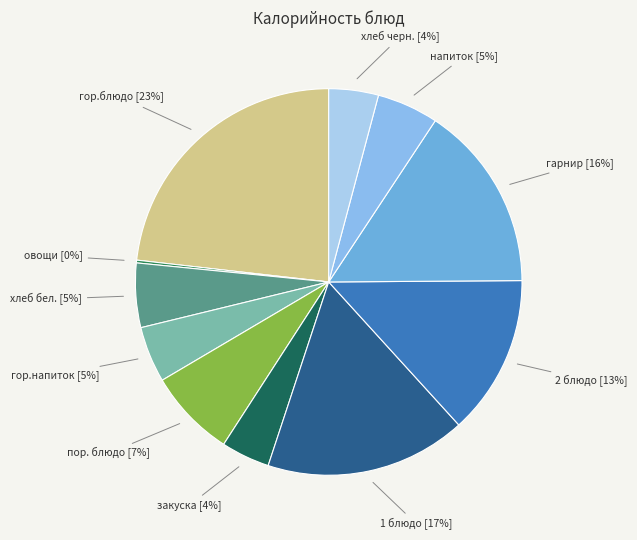

Is there a majority slice in this chart?

No